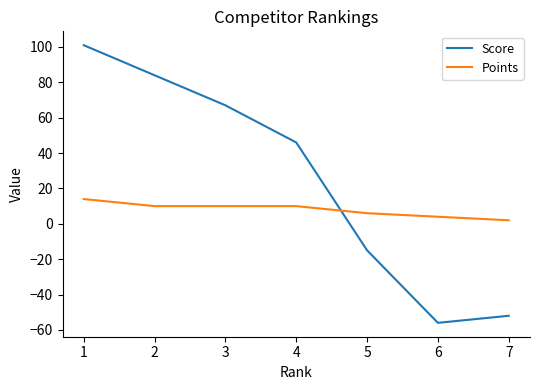

At which label does Points reach its minimum?

7